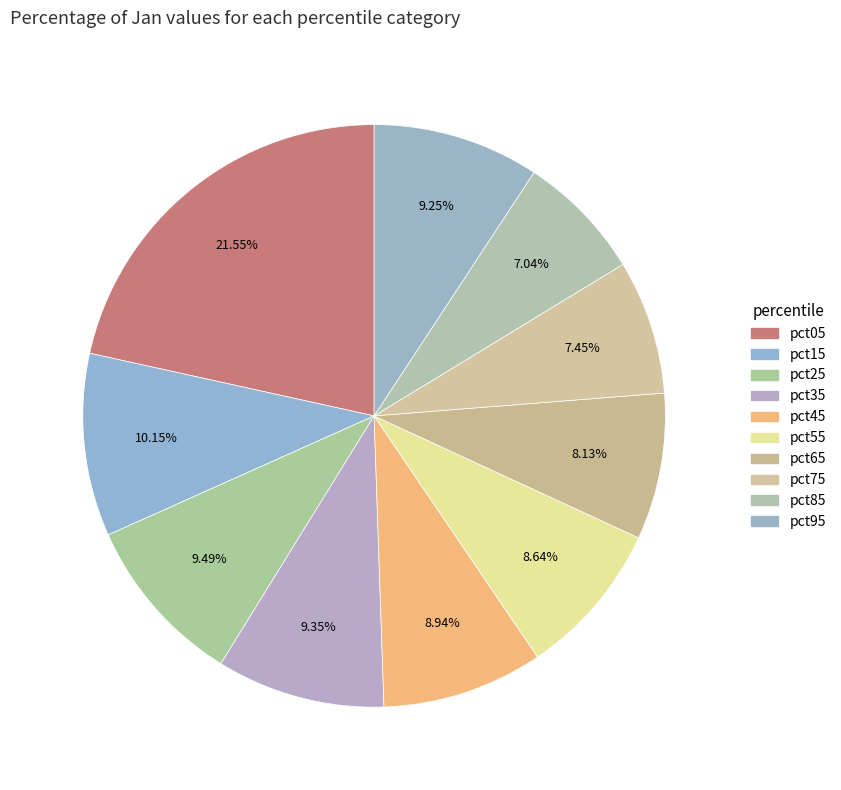

Between pct45 and pct55, which is larger?

pct45